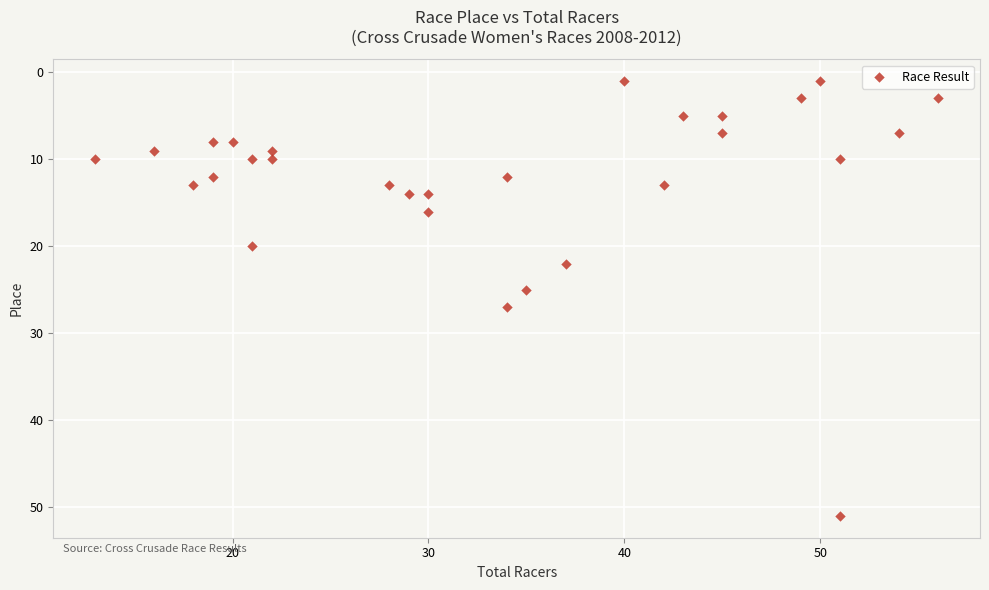

What is the range of Y values (max minus min)?

50